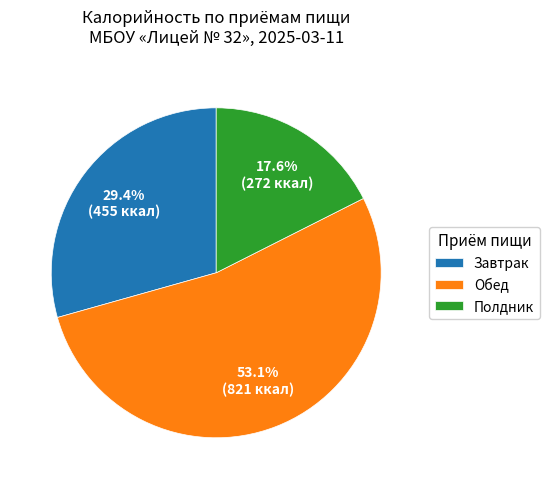

Approximately how many times larger is the value at Полдник compared to Обед?

0.3